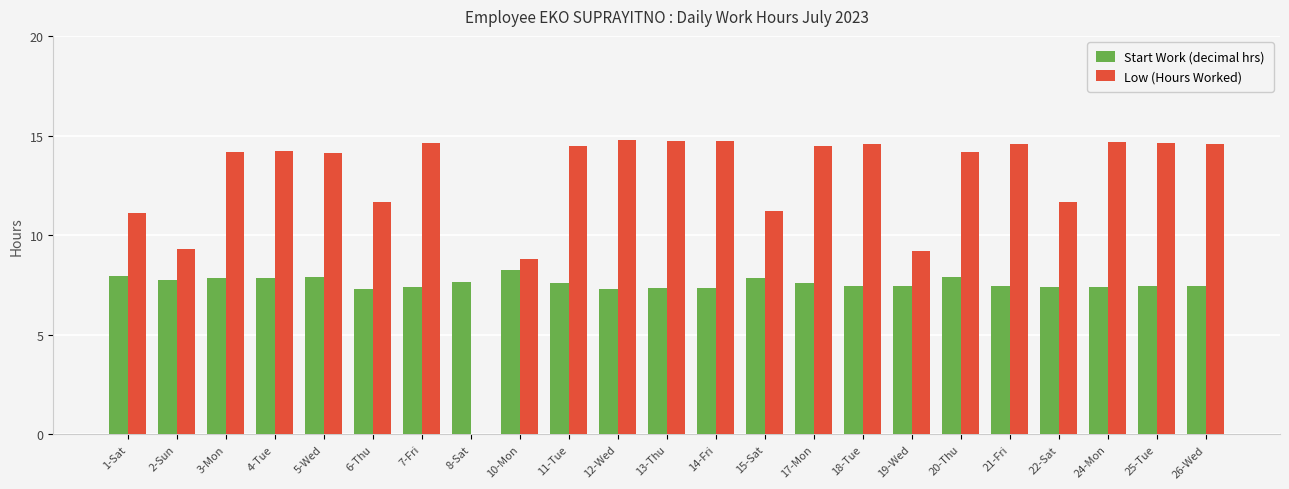

How many series are shown in this chart?

2